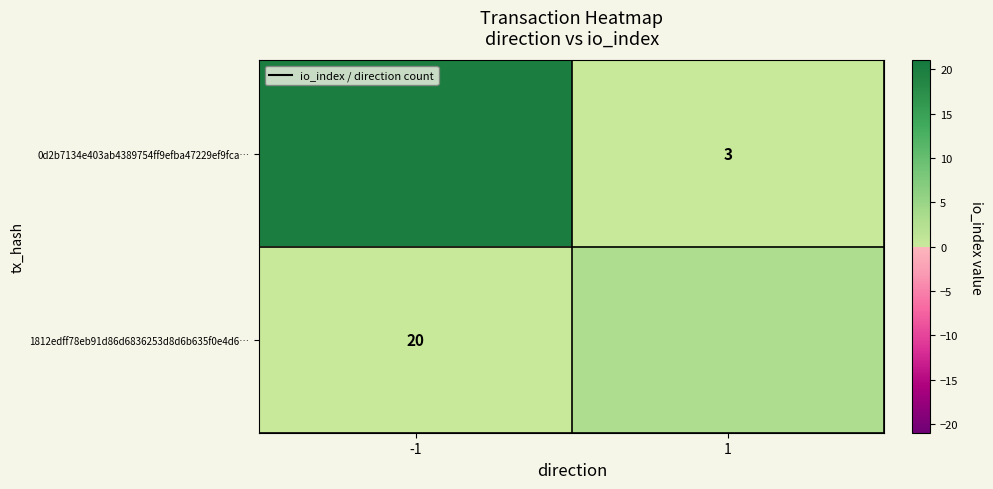

How many series are shown in this chart?

2